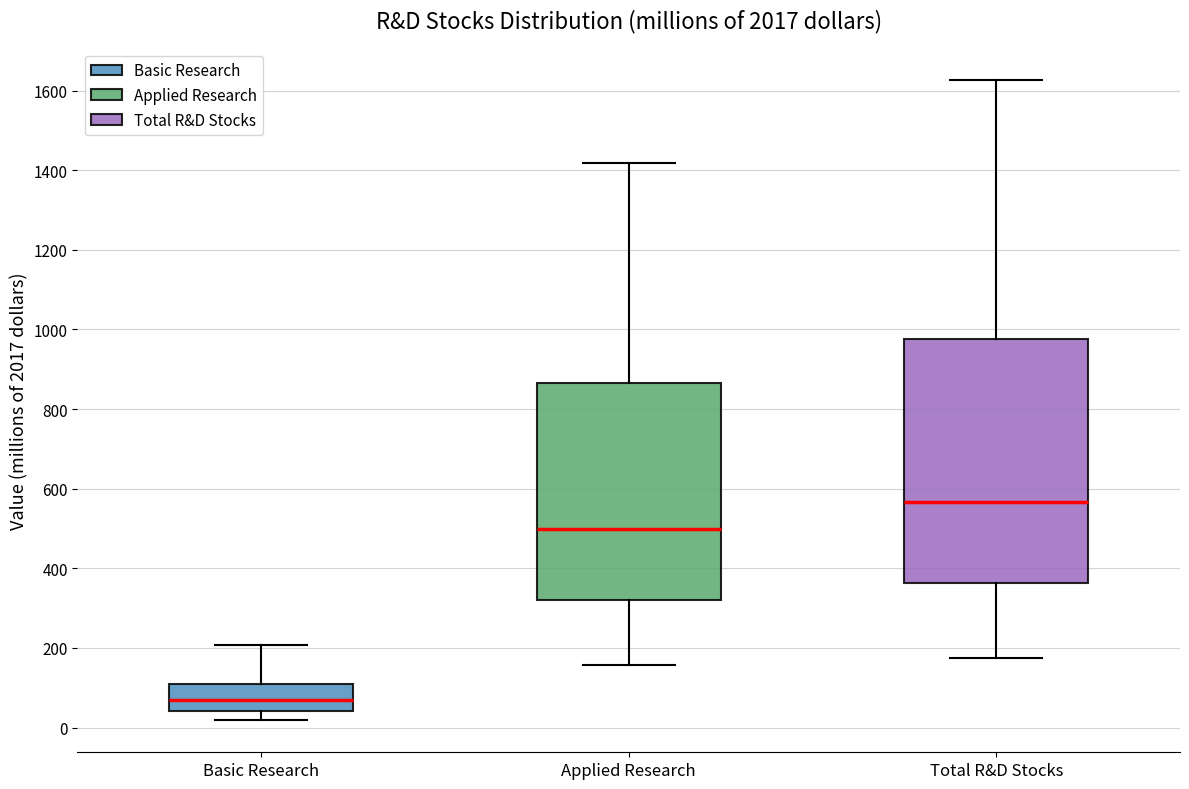

Comparing the boxes themselves (not the whiskers), which one is the tallest?

Total R&D Stocks